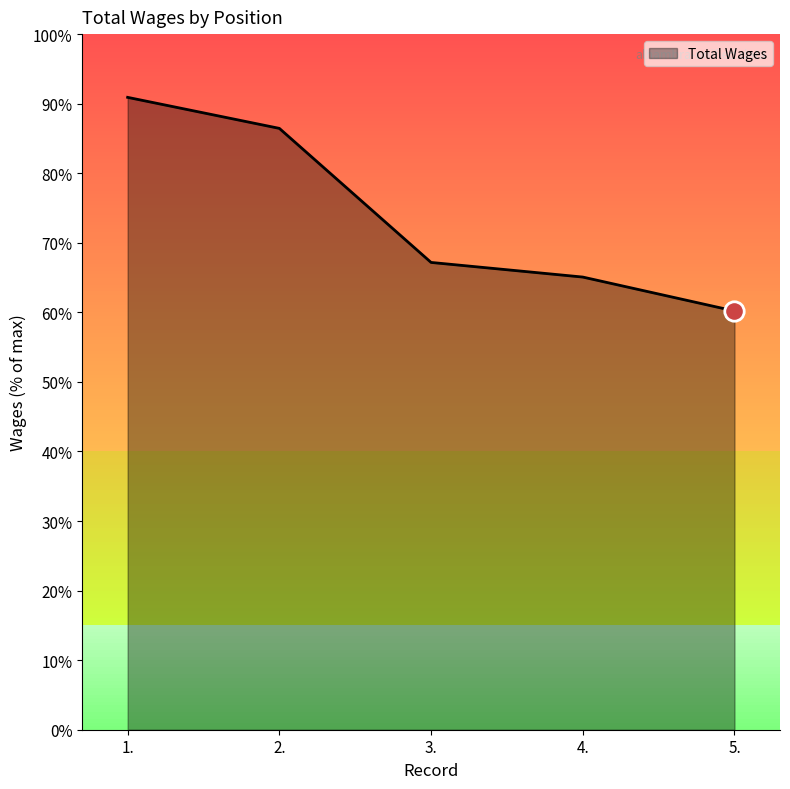

Does the chart display data point markers on the line(s)?

No